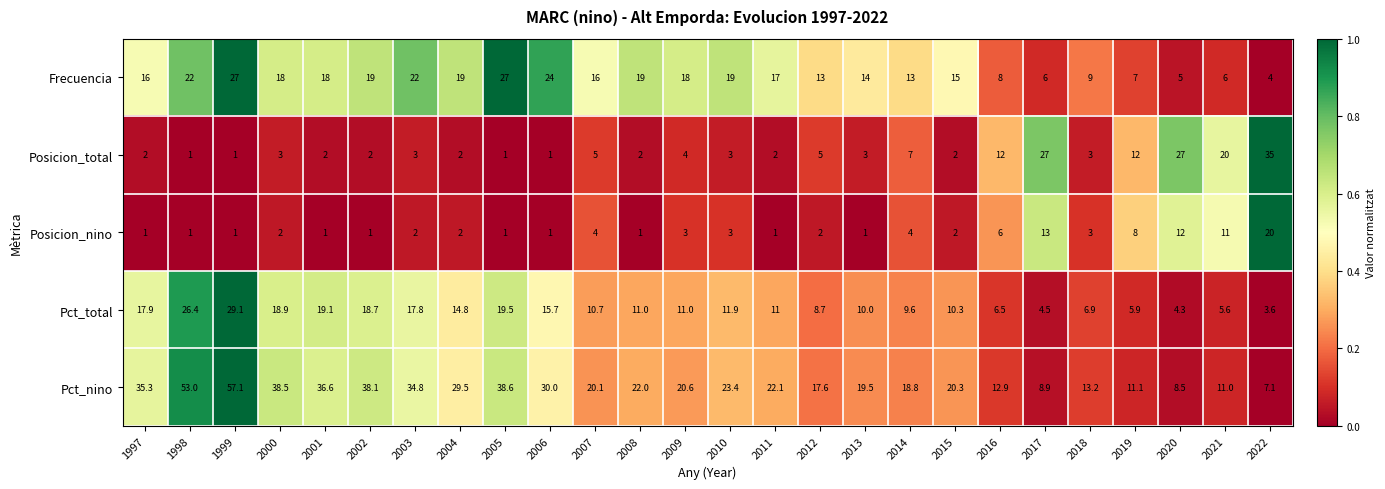

At which label is Posicion_total closest to 18?

2021